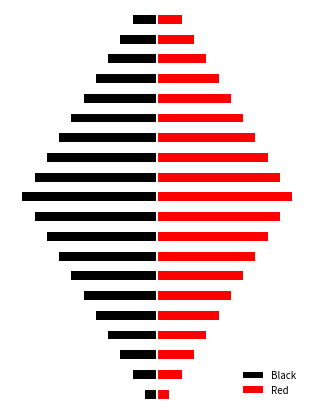

Which series has the largest total across all categories?

Red